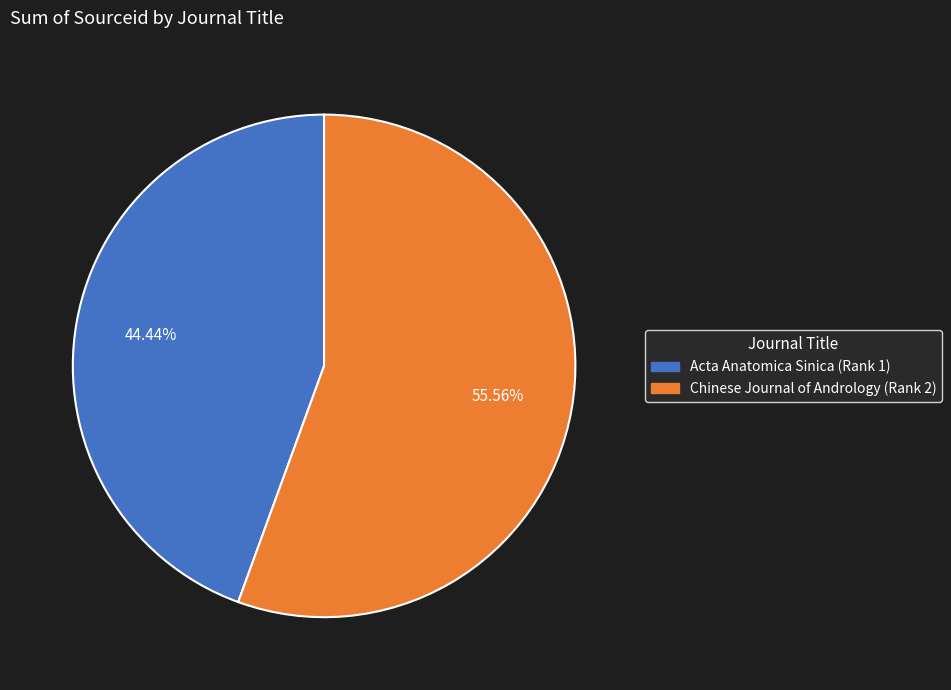

Count the number of slices in the pie.

2